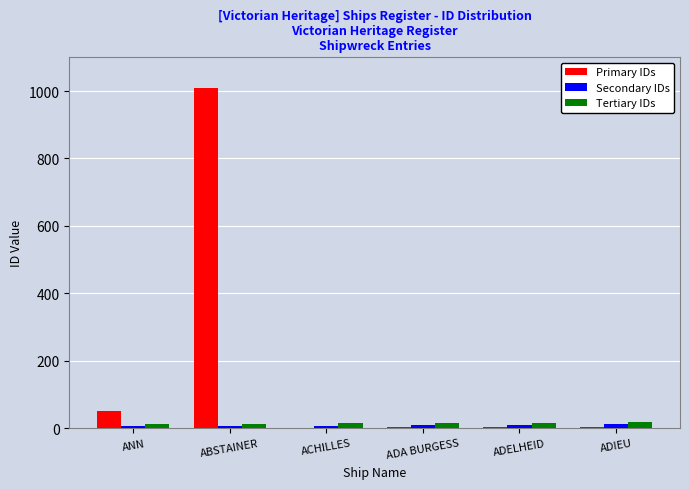

At which label does Primary IDs reach its peak?

ABSTAINER